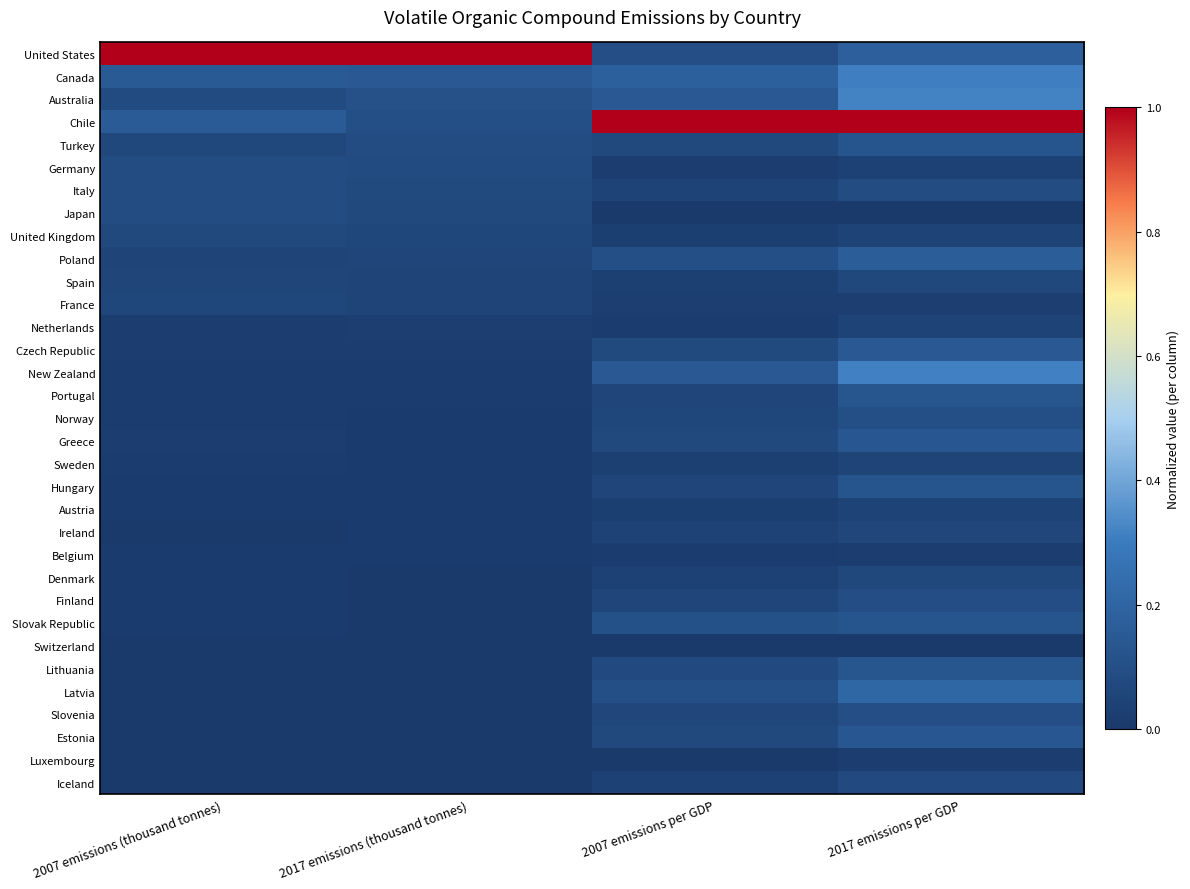

Reading left to right, extract all data points from this chart.

United States: 2007 emissions (thousand tonnes)=1.0	2017 emissions (thousand tonnes)=1.0	2007 emissions per GDP=0.1	2017 emissions per GDP=0.2
Canada: 2007 emissions (thousand tonnes)=0.1	2017 emissions (thousand tonnes)=0.1	2007 emissions per GDP=0.2	2017 emissions per GDP=0.3
Australia: 2007 emissions (thousand tonnes)=0.1	2017 emissions (thousand tonnes)=0.1	2007 emissions per GDP=0.1	2017 emissions per GDP=0.3
Chile: 2007 emissions (thousand tonnes)=0.2	2017 emissions (thousand tonnes)=0.1	2007 emissions per GDP=1.0	2017 emissions per GDP=1.0
Turkey: 2007 emissions (thousand tonnes)=0.1	2017 emissions (thousand tonnes)=0.1	2007 emissions per GDP=0.1	2017 emissions per GDP=0.1
Germany: 2007 emissions (thousand tonnes)=0.1	2017 emissions (thousand tonnes)=0.1	2007 emissions per GDP=0.0	2017 emissions per GDP=0.0
Italy: 2007 emissions (thousand tonnes)=0.1	2017 emissions (thousand tonnes)=0.1	2007 emissions per GDP=0.0	2017 emissions per GDP=0.1
Japan: 2007 emissions (thousand tonnes)=0.1	2017 emissions (thousand tonnes)=0.1	2007 emissions per GDP=0.0	2017 emissions per GDP=0.0
United Kingdom: 2007 emissions (thousand tonnes)=0.1	2017 emissions (thousand tonnes)=0.1	2007 emissions per GDP=0.0	2017 emissions per GDP=0.0
Poland: 2007 emissions (thousand tonnes)=0.0	2017 emissions (thousand tonnes)=0.1	2007 emissions per GDP=0.1	2017 emissions per GDP=0.2
Spain: 2007 emissions (thousand tonnes)=0.1	2017 emissions (thousand tonnes)=0.0	2007 emissions per GDP=0.0	2017 emissions per GDP=0.1
France: 2007 emissions (thousand tonnes)=0.1	2017 emissions (thousand tonnes)=0.0	2007 emissions per GDP=0.0	2017 emissions per GDP=0.0
Netherlands: 2007 emissions (thousand tonnes)=0.0	2017 emissions (thousand tonnes)=0.0	2007 emissions per GDP=0.0	2017 emissions per GDP=0.0
Czech Republic: 2007 emissions (thousand tonnes)=0.0	2017 emissions (thousand tonnes)=0.0	2007 emissions per GDP=0.1	2017 emissions per GDP=0.1
New Zealand: 2007 emissions (thousand tonnes)=0.0	2017 emissions (thousand tonnes)=0.0	2007 emissions per GDP=0.1	2017 emissions per GDP=0.3
Portugal: 2007 emissions (thousand tonnes)=0.0	2017 emissions (thousand tonnes)=0.0	2007 emissions per GDP=0.1	2017 emissions per GDP=0.1
Norway: 2007 emissions (thousand tonnes)=0.0	2017 emissions (thousand tonnes)=0.0	2007 emissions per GDP=0.1	2017 emissions per GDP=0.1
Greece: 2007 emissions (thousand tonnes)=0.0	2017 emissions (thousand tonnes)=0.0	2007 emissions per GDP=0.1	2017 emissions per GDP=0.1
Sweden: 2007 emissions (thousand tonnes)=0.0	2017 emissions (thousand tonnes)=0.0	2007 emissions per GDP=0.0	2017 emissions per GDP=0.0
Hungary: 2007 emissions (thousand tonnes)=0.0	2017 emissions (thousand tonnes)=0.0	2007 emissions per GDP=0.1	2017 emissions per GDP=0.1
Austria: 2007 emissions (thousand tonnes)=0.0	2017 emissions (thousand tonnes)=0.0	2007 emissions per GDP=0.0	2017 emissions per GDP=0.0
Ireland: 2007 emissions (thousand tonnes)=0.0	2017 emissions (thousand tonnes)=0.0	2007 emissions per GDP=0.0	2017 emissions per GDP=0.1
Belgium: 2007 emissions (thousand tonnes)=0.0	2017 emissions (thousand tonnes)=0.0	2007 emissions per GDP=0.0	2017 emissions per GDP=0.0
Denmark: 2007 emissions (thousand tonnes)=0.0	2017 emissions (thousand tonnes)=0.0	2007 emissions per GDP=0.0	2017 emissions per GDP=0.1
Finland: 2007 emissions (thousand tonnes)=0.0	2017 emissions (thousand tonnes)=0.0	2007 emissions per GDP=0.1	2017 emissions per GDP=0.1
Slovak Republic: 2007 emissions (thousand tonnes)=0.0	2017 emissions (thousand tonnes)=0.0	2007 emissions per GDP=0.1	2017 emissions per GDP=0.1
Switzerland: 2007 emissions (thousand tonnes)=0.0	2017 emissions (thousand tonnes)=0.0	2007 emissions per GDP=0.0	2017 emissions per GDP=0.0
Lithuania: 2007 emissions (thousand tonnes)=0.0	2017 emissions (thousand tonnes)=0.0	2007 emissions per GDP=0.1	2017 emissions per GDP=0.1
Latvia: 2007 emissions (thousand tonnes)=0.0	2017 emissions (thousand tonnes)=0.0	2007 emissions per GDP=0.1	2017 emissions per GDP=0.2
Slovenia: 2007 emissions (thousand tonnes)=0.0	2017 emissions (thousand tonnes)=0.0	2007 emissions per GDP=0.1	2017 emissions per GDP=0.1
Estonia: 2007 emissions (thousand tonnes)=0.0	2017 emissions (thousand tonnes)=0.0	2007 emissions per GDP=0.1	2017 emissions per GDP=0.1
Luxembourg: 2007 emissions (thousand tonnes)=0.0	2017 emissions (thousand tonnes)=0.0	2007 emissions per GDP=0.0	2017 emissions per GDP=0.0
Iceland: 2007 emissions (thousand tonnes)=0.0	2017 emissions (thousand tonnes)=0.0	2007 emissions per GDP=0.0	2017 emissions per GDP=0.1